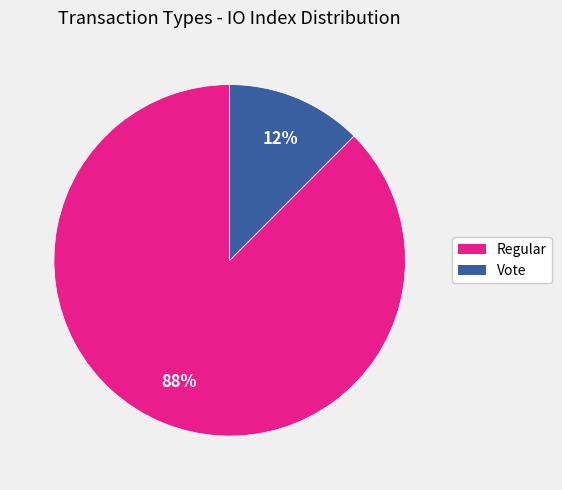

To the nearest percent, what is the average slice percentage?

50%